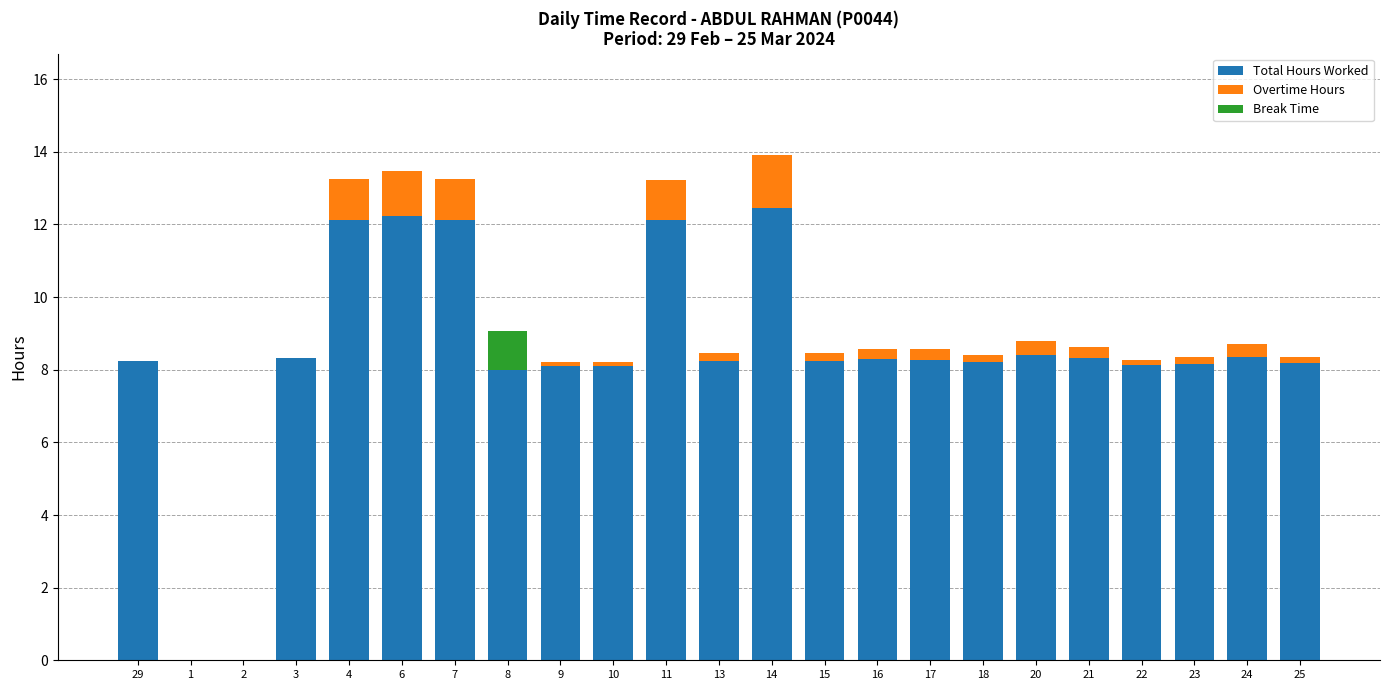

Is it true that Total Hours Worked equals 8.2 at 25?

True